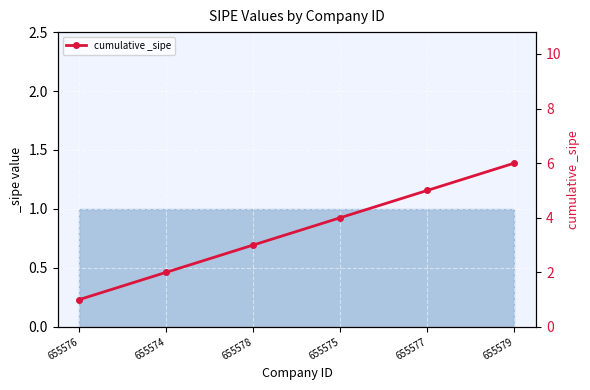

What is the value of the 1st point from the left?

1